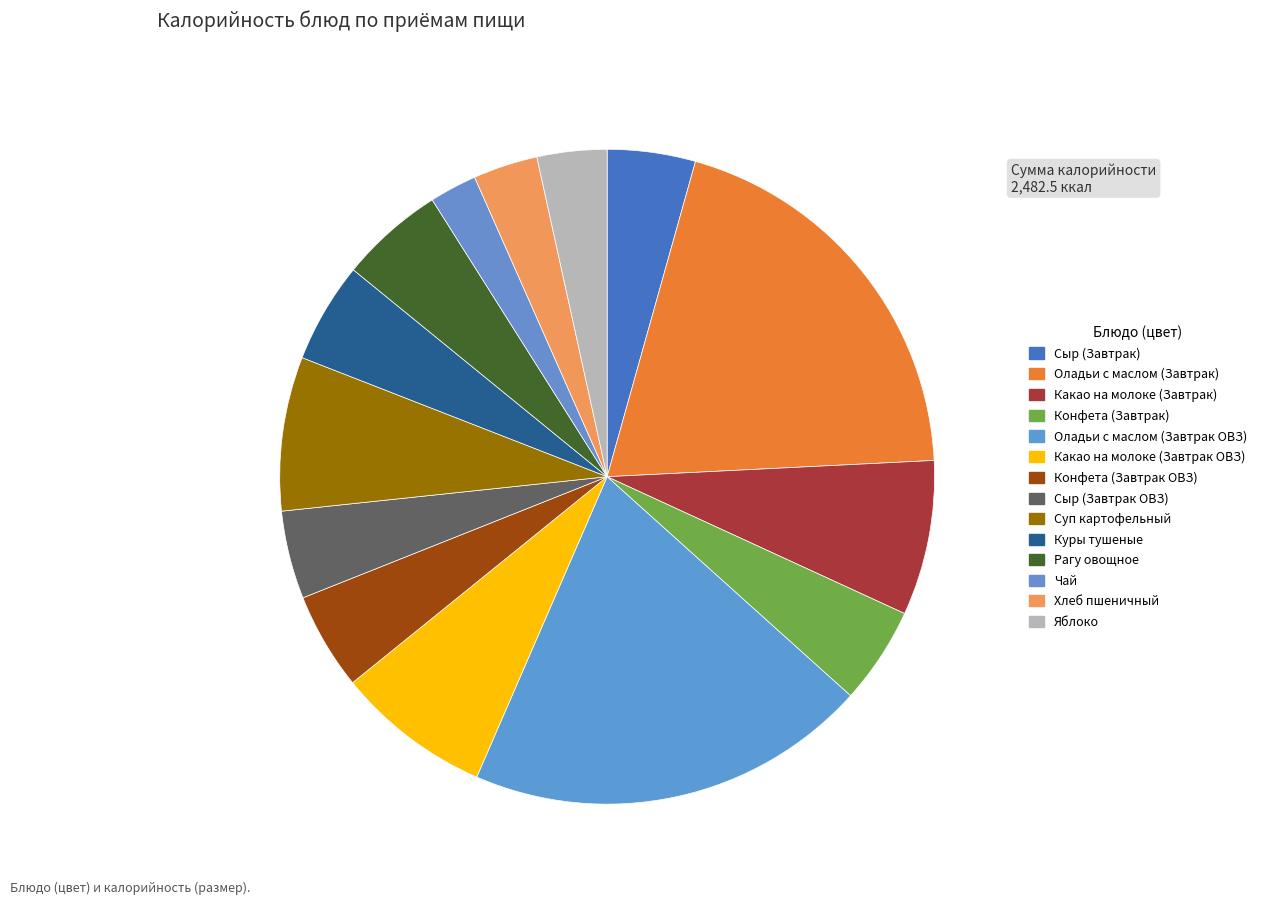

To the nearest percent, what is the average slice percentage?

7%